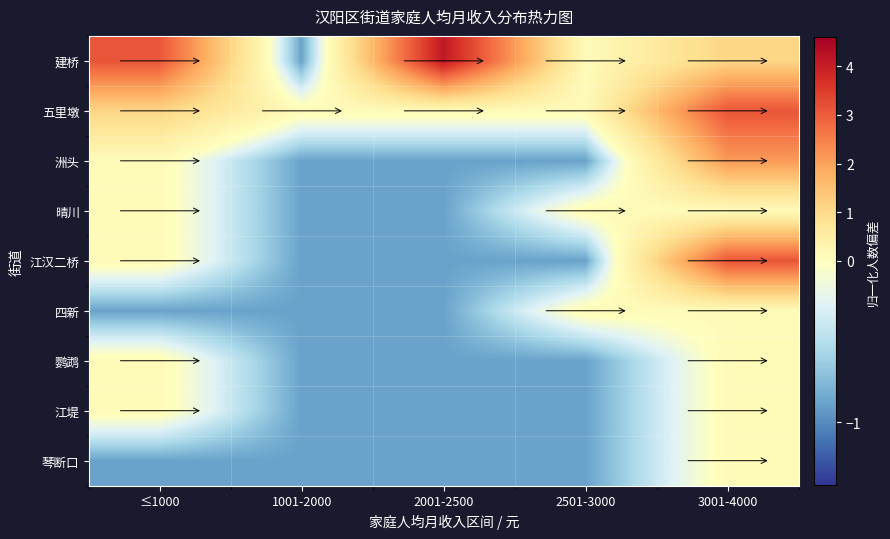

What is the smallest value displayed?

-0.9